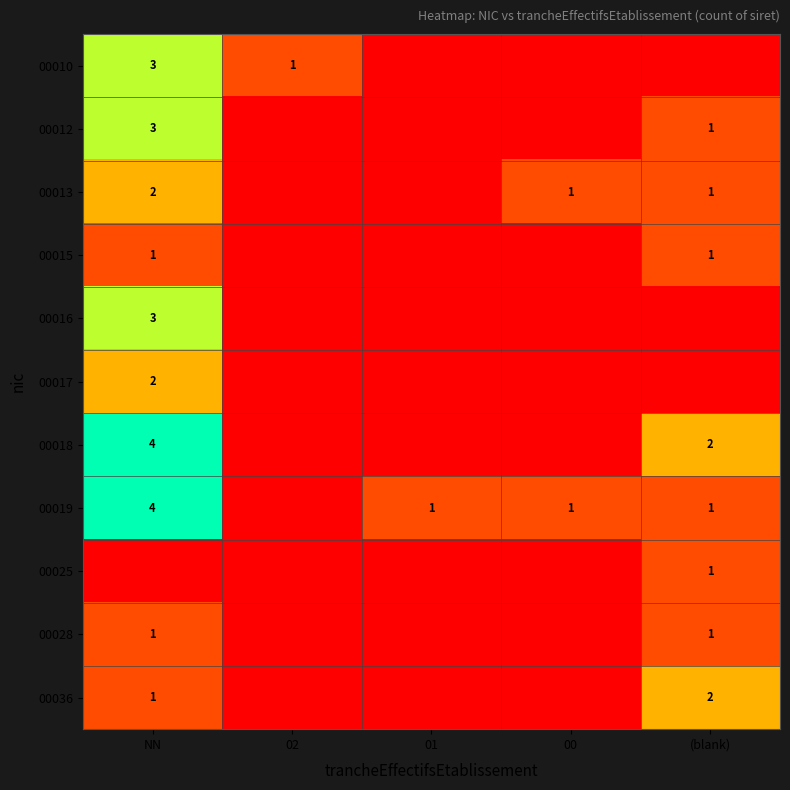

Which series has the largest total across all categories?

00019